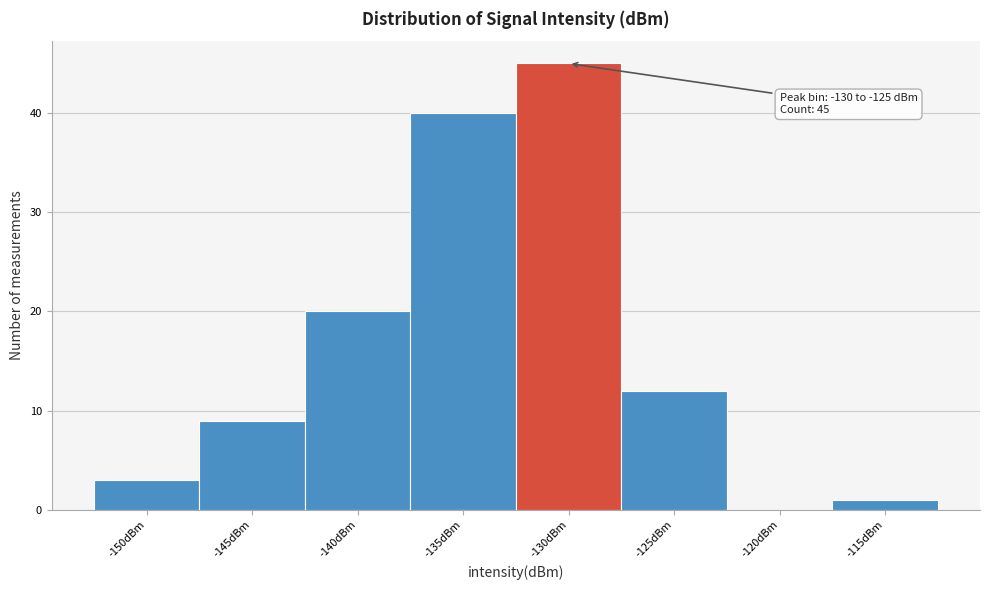

Reading left to right, list all the values displayed in this chart.

-150dBm=3	-145dBm=9	-140dBm=20	-135dBm=40	-130dBm=45	-125dBm=12	-120dBm=0	-115dBm=1